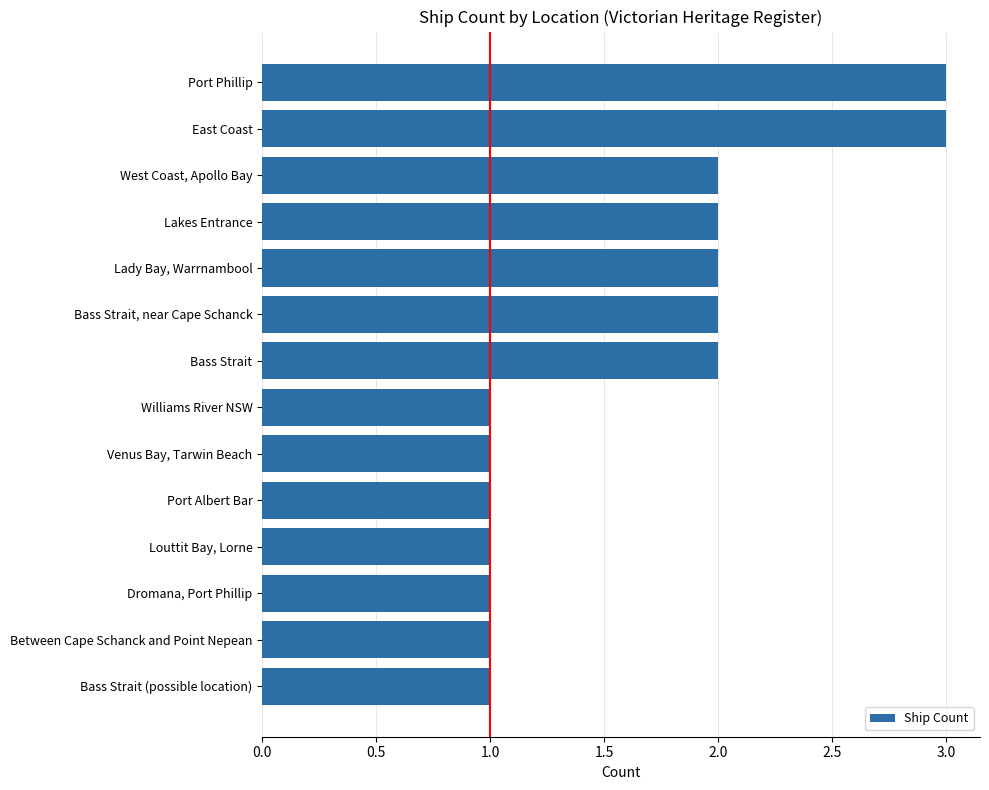

What is the greatest value displayed?

3